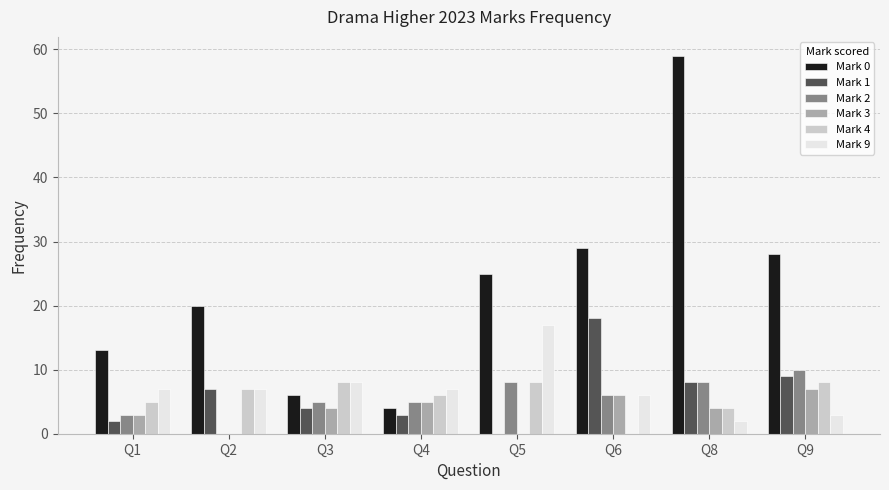

What is the spread (max minus min) of values at Q3?

4